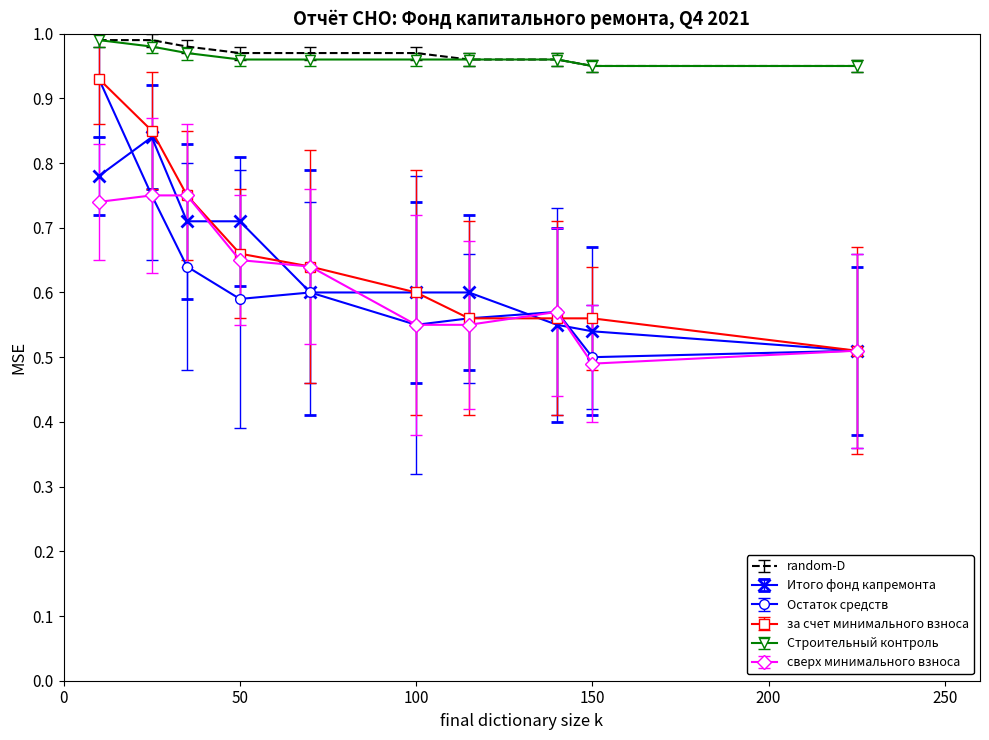

Which series has the largest range (max minus min)?

Остаток средств